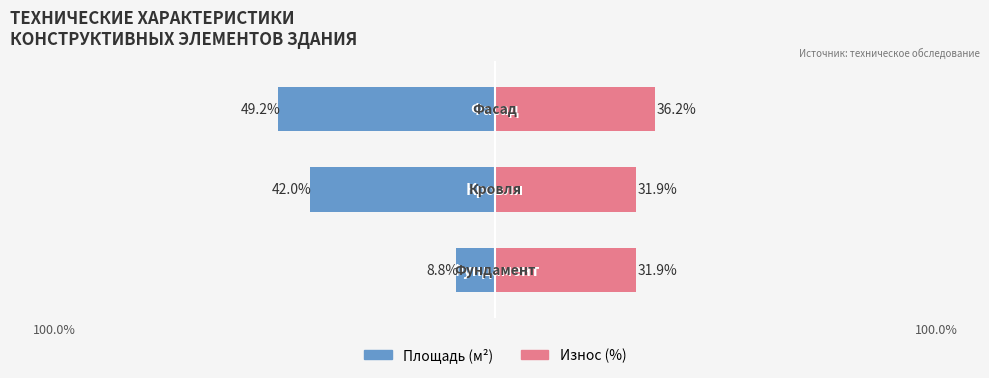

Is it true that Износ (%) equals 20.9 at 100.0%?

False